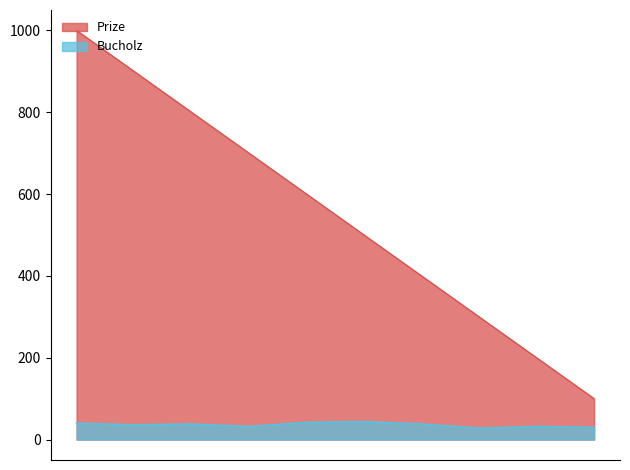

How many interior local peaks does the Bucholz series have?

3